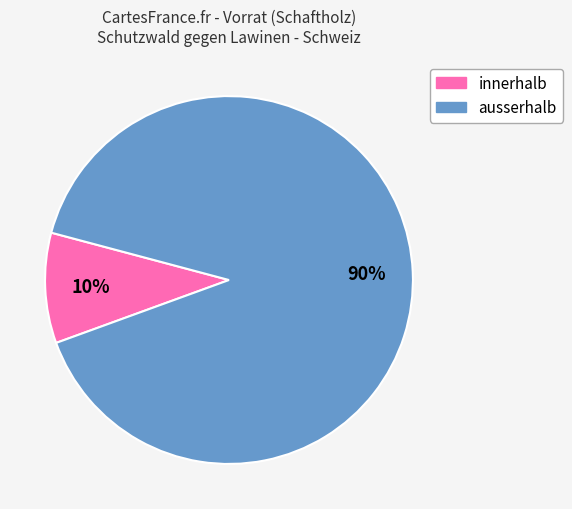

What is the largest slice in the pie chart?

ausserhalb